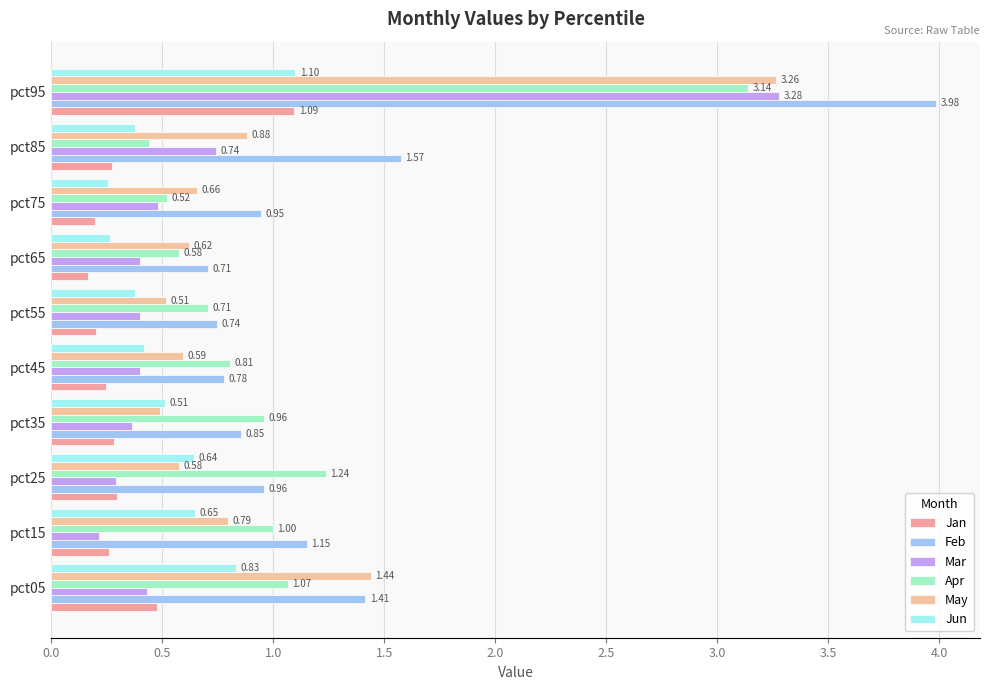

How many series are shown in this chart?

6